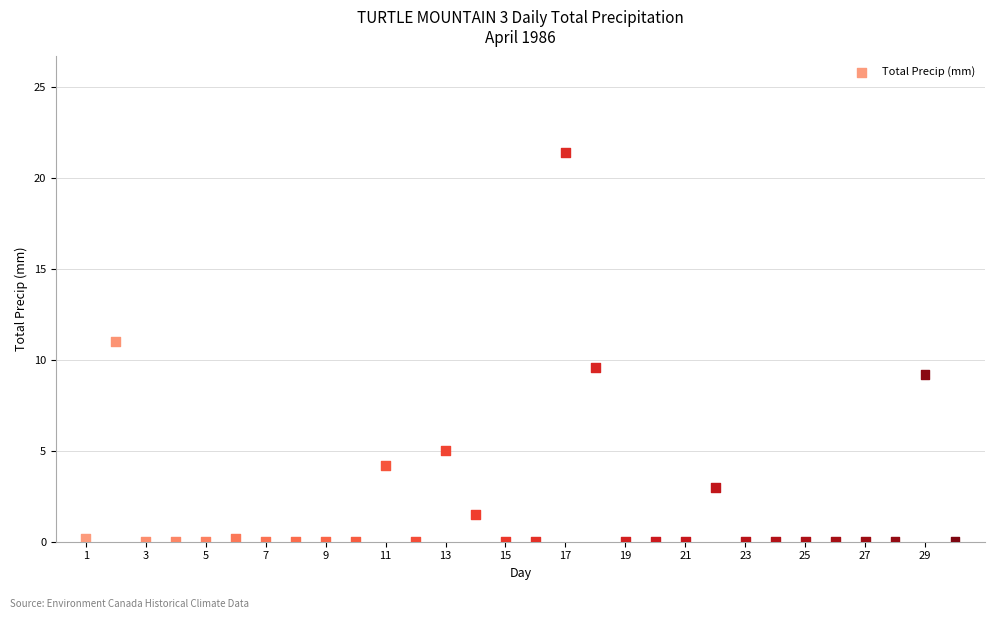

What Y value in the scatter plot is closest to 10?

9.6